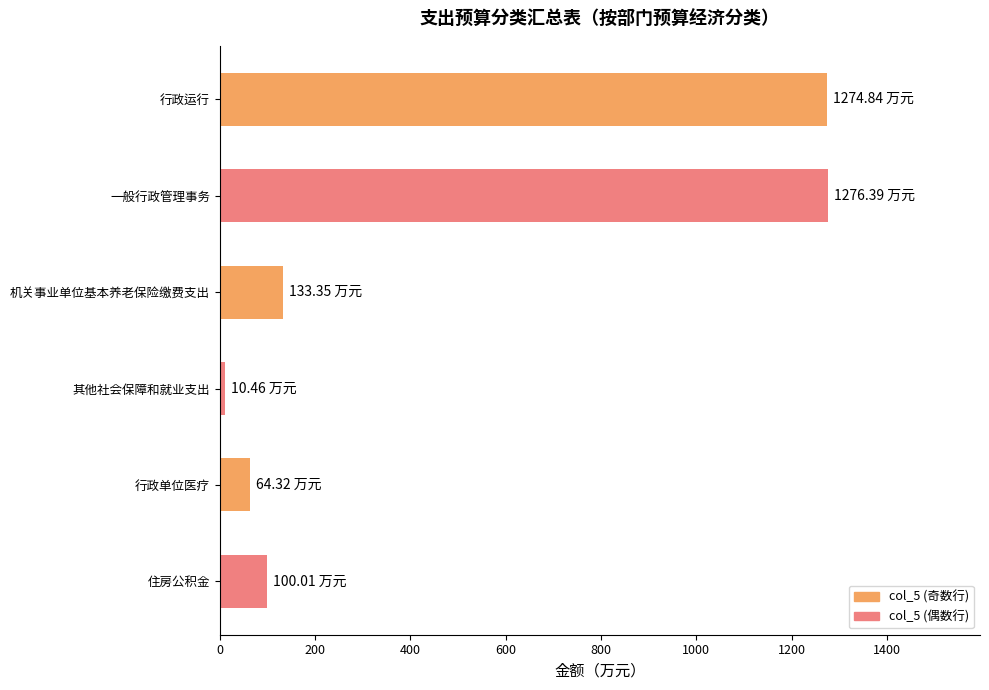

What is the change in value from 行政运行 to 机关事业单位基本养老保险缴费支出?

-1141.5